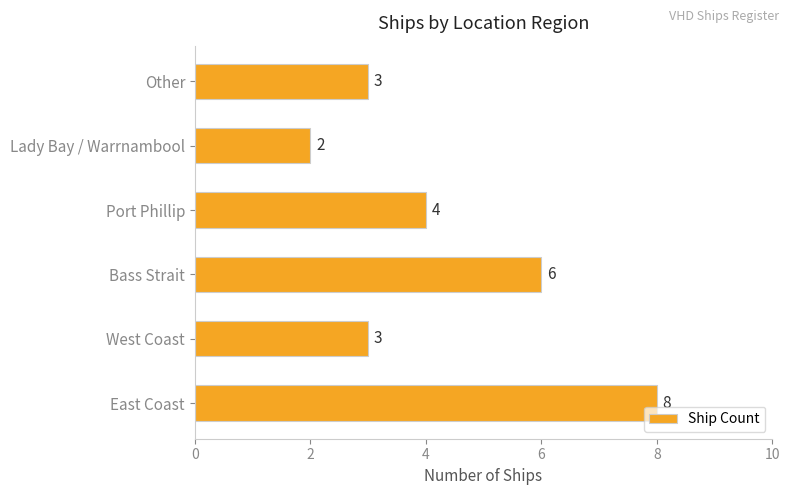

Reading bottom to top, transcribe all the data shown in this chart.

8	3	6	4	2	3